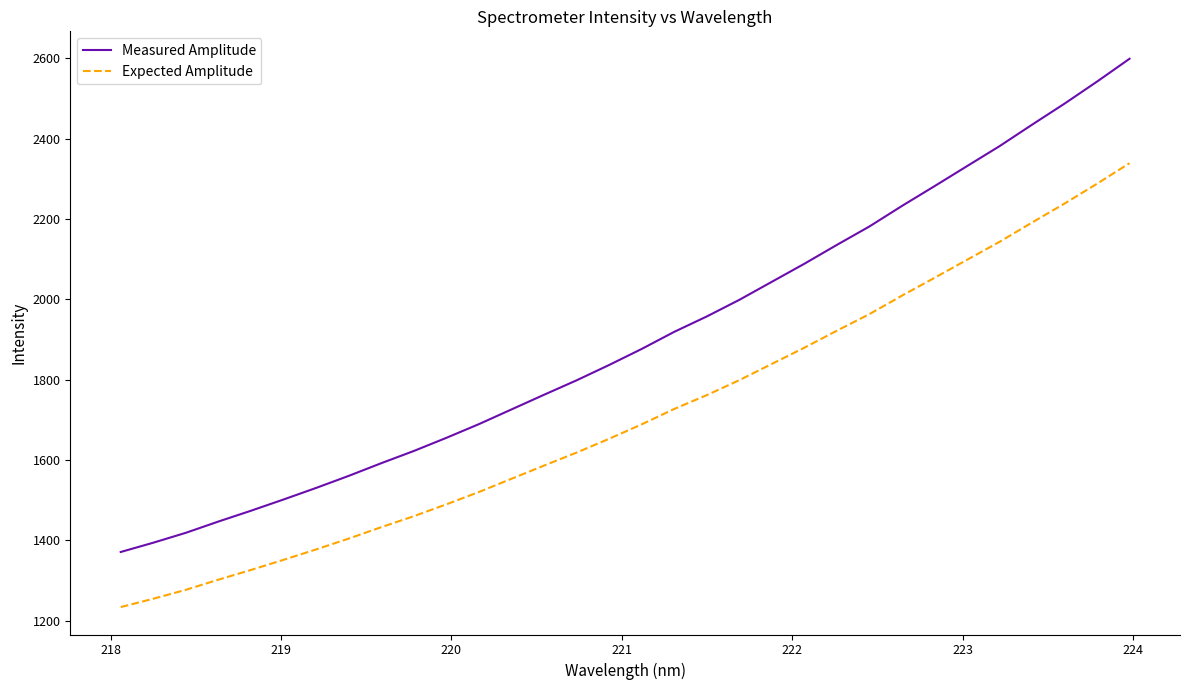

How many values in the Expected Amplitude series are below 1688?

16